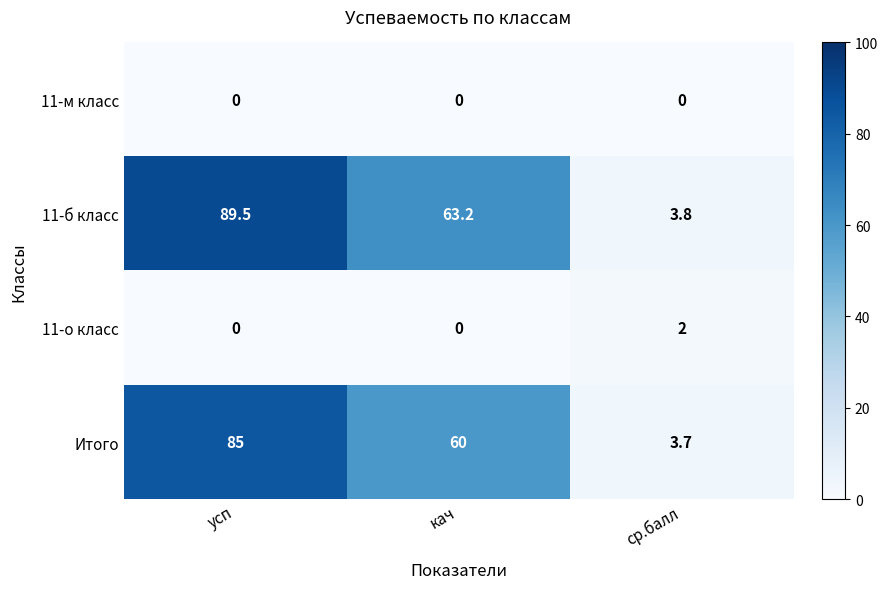

Which series has the largest total across all categories?

11-б класс